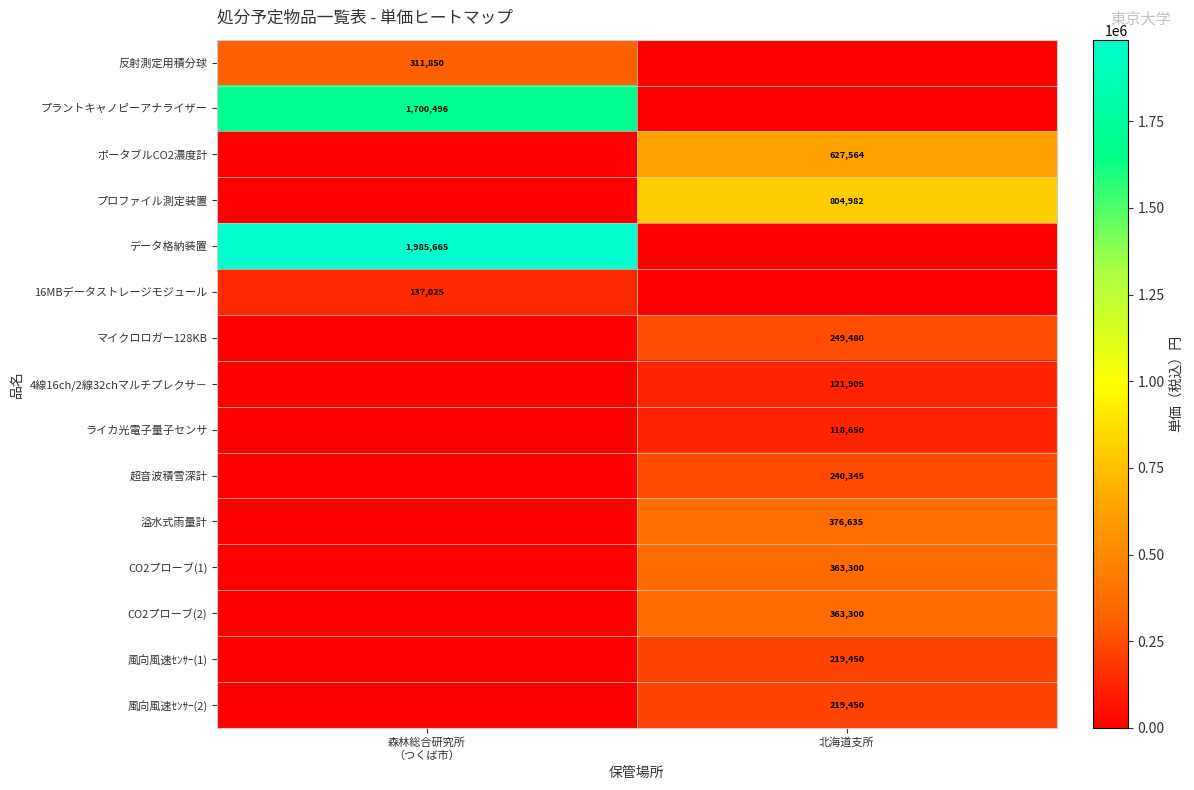

The value of 風向風速ｾﾝｻｰ(1) at 北海道支所 is 219450. True or false?

True